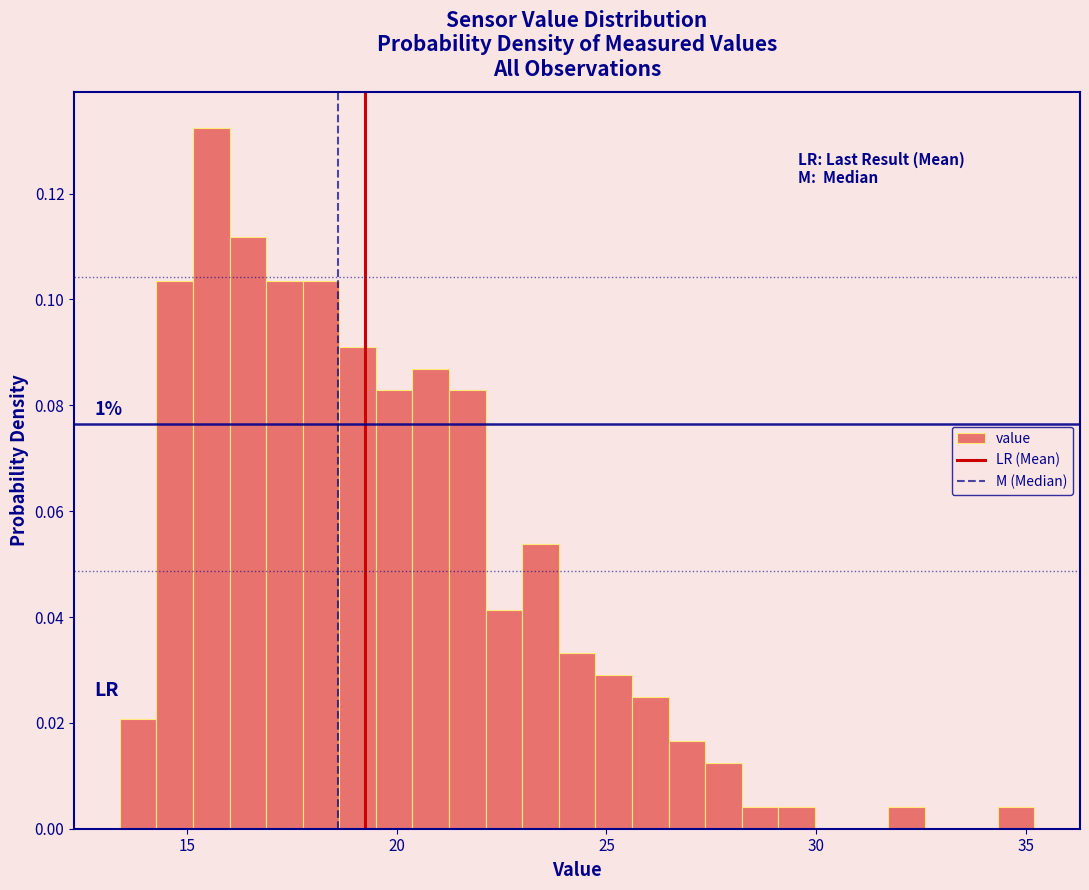

Read against the x-axis, roughly where is the centre of the tallest bar?

15.5